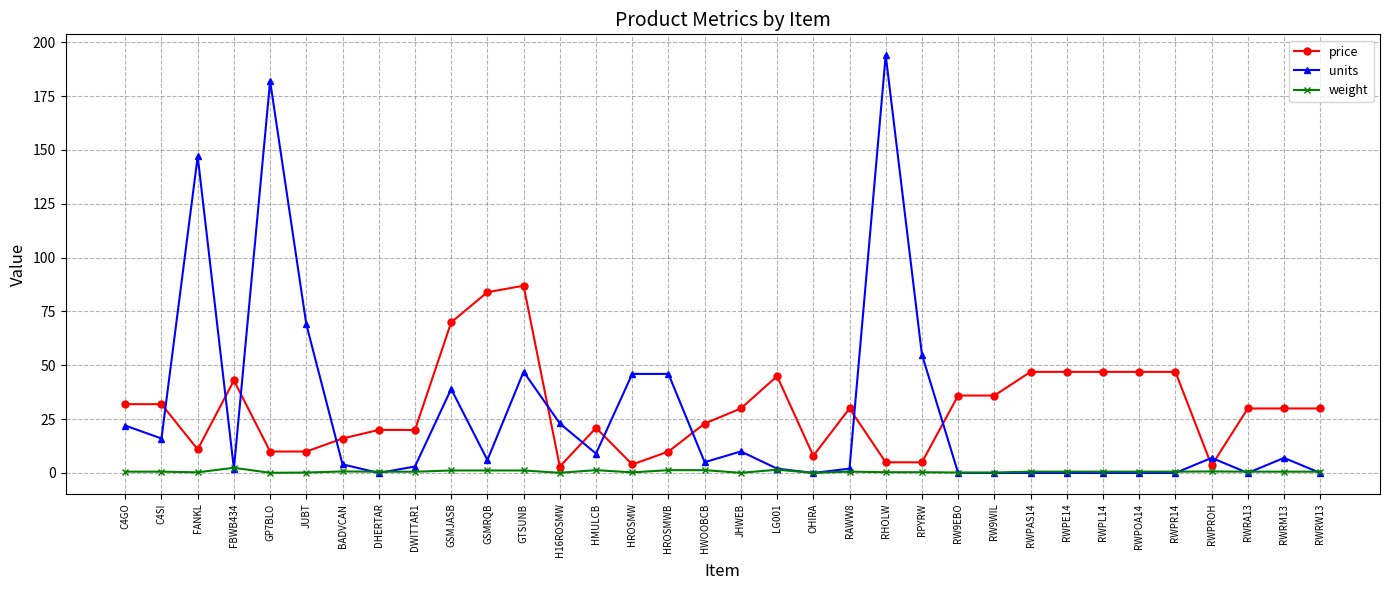

What is the maximum value shown in the chart?

194.0